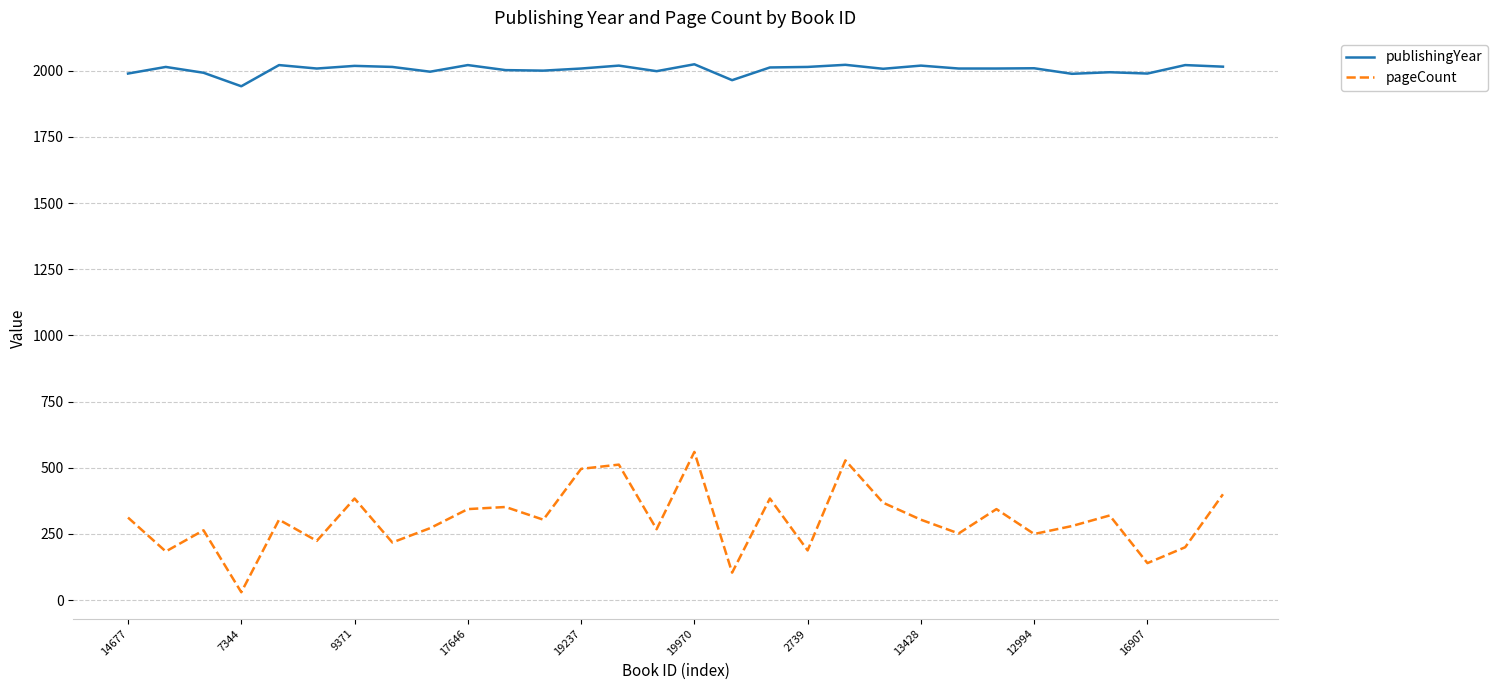

List the series in order of their overall mean, highest first.

publishingYear, pageCount